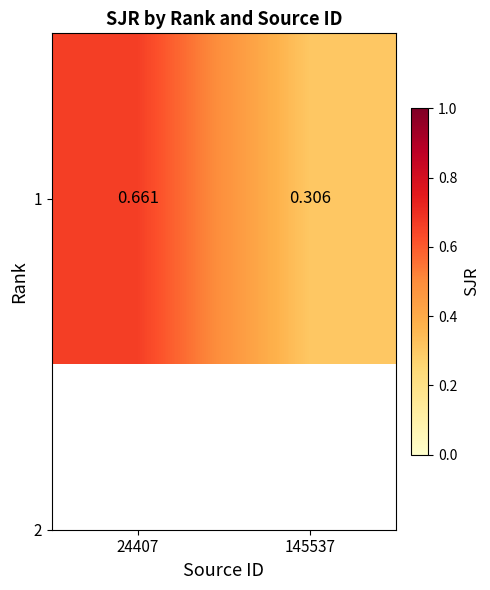

Is it true that the value at 24407 is 0.7?

True